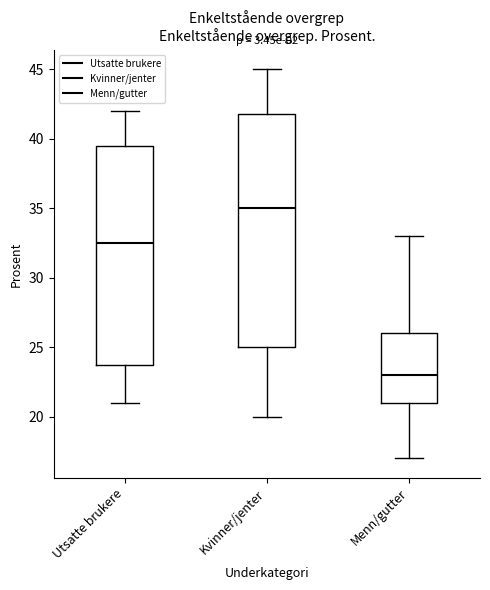

Which box has the highest median line?

Kvinner/jenter